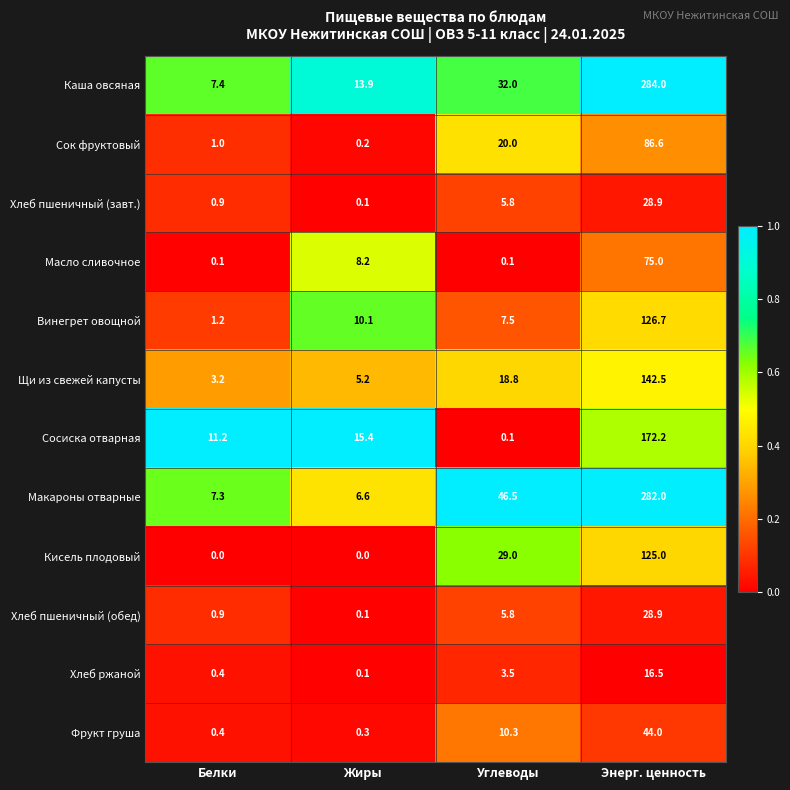

What is the spread (max minus min) of values at Жиры?

15.4